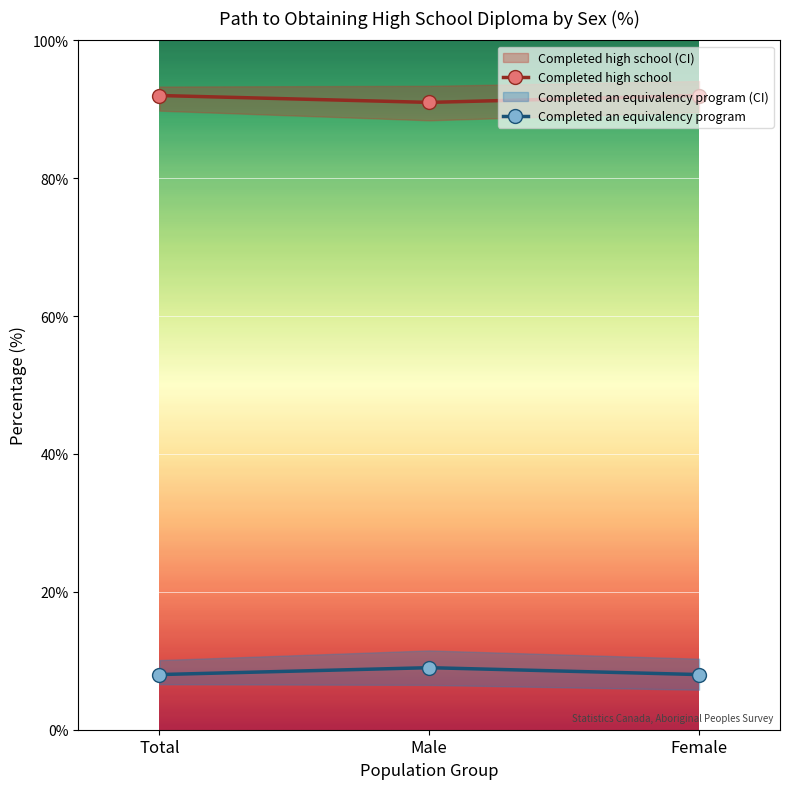

What is the difference between the maximum and minimum values in the Completed an equivalency program series?

1